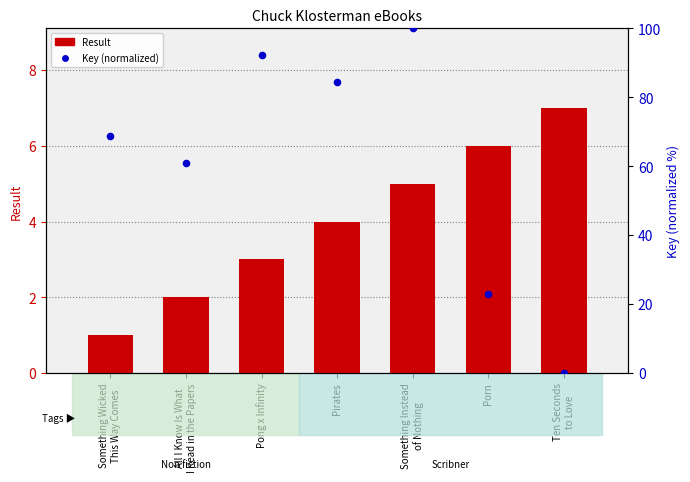

Which series contains the lowest Y value?

Key (normalized)